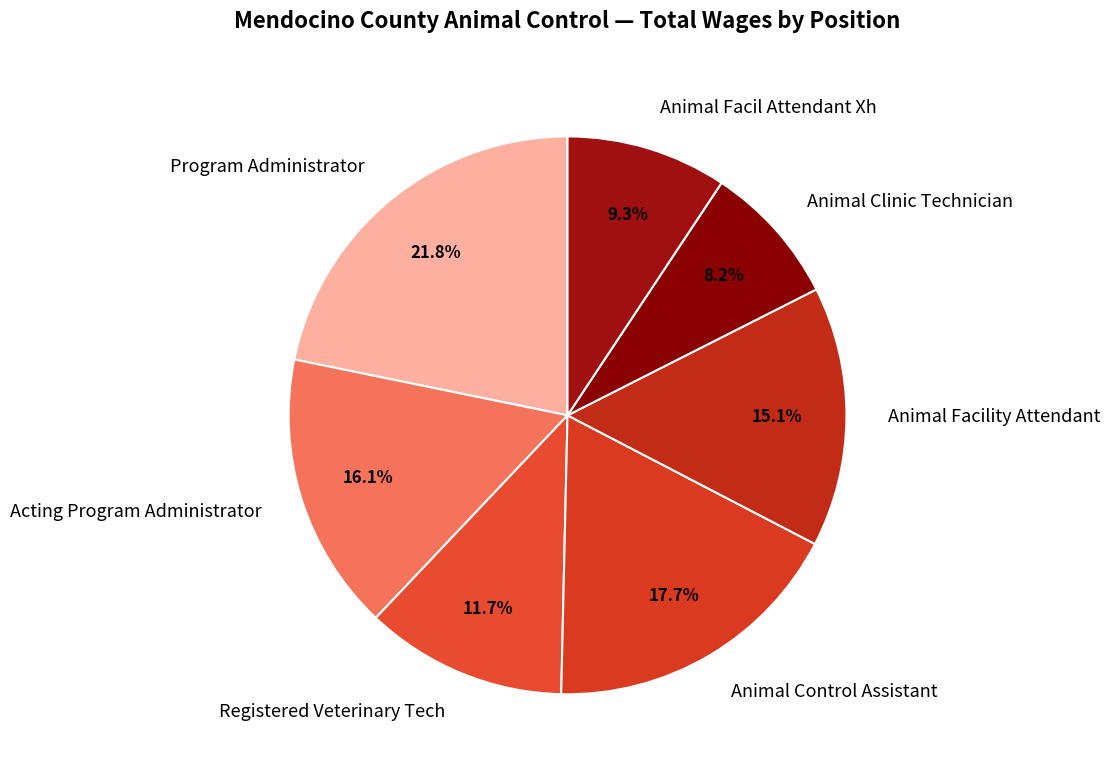

True or false: Animal Control Assistant accounts for 18% of the total.

True